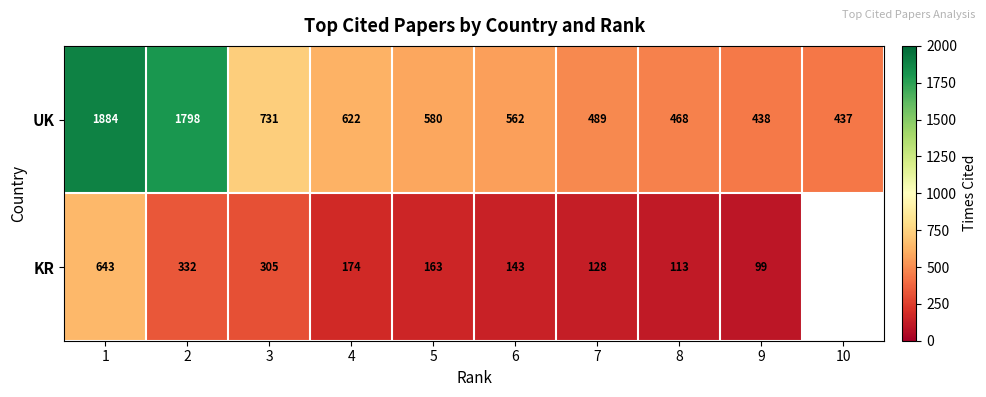

At 3, list the series in order from smallest to largest.

KR, UK